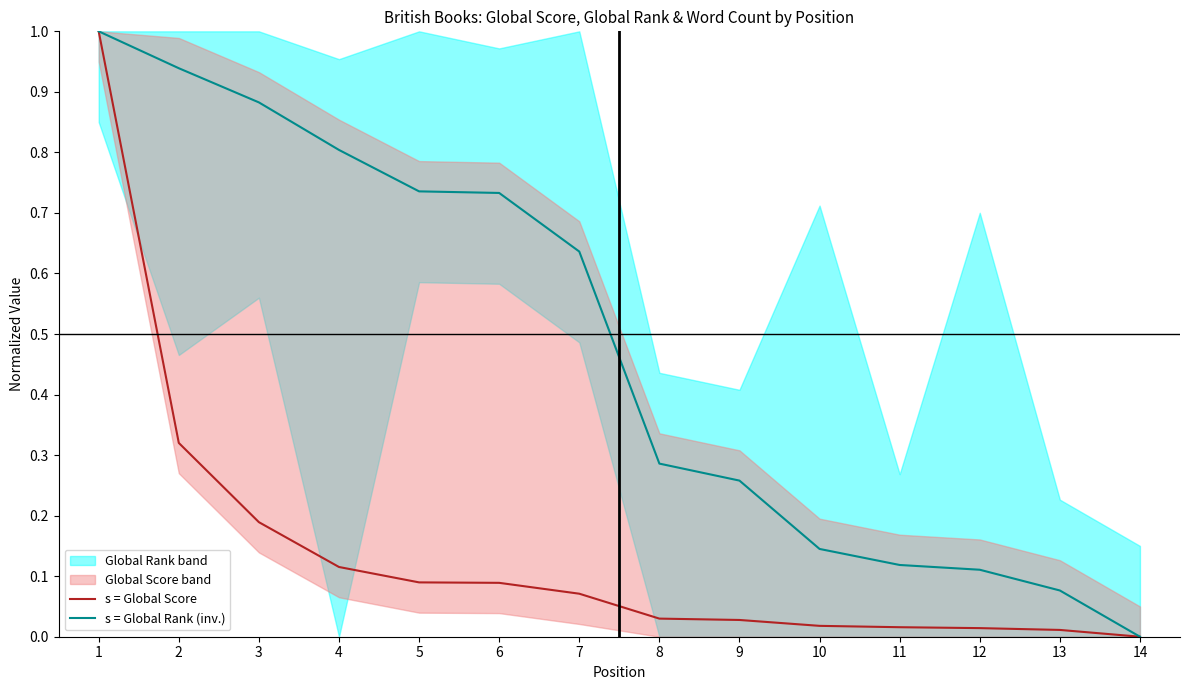

True or false: s = Global Rank (inv.) and s = Global Score intersect in this chart.

False